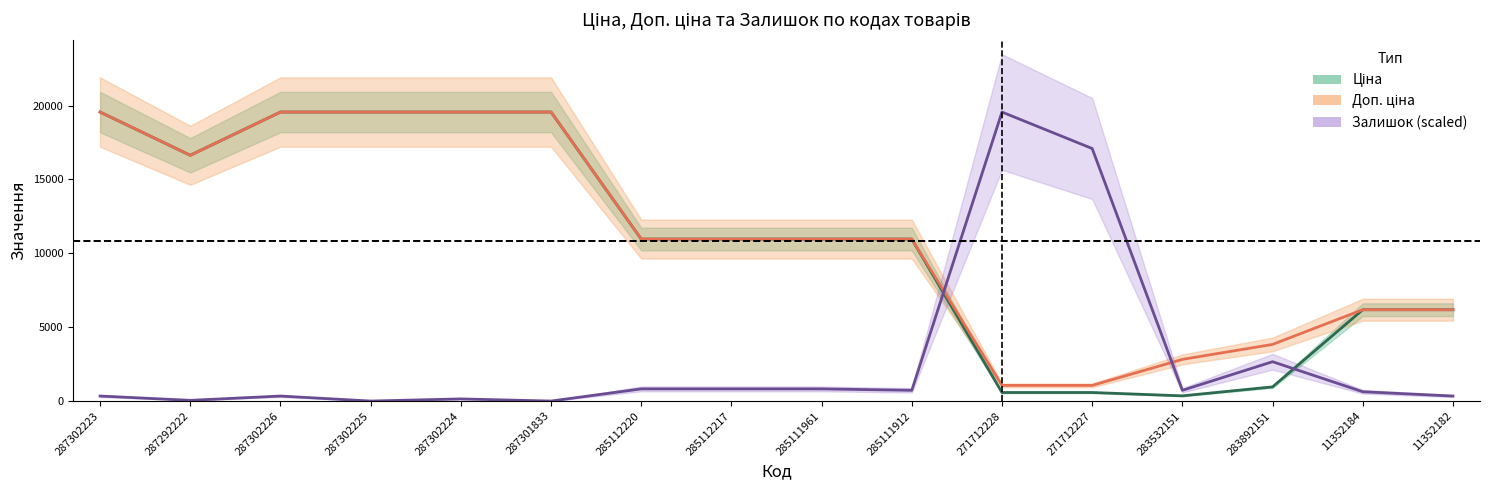

What is the difference between the maximum and minimum values in the Доп. ціна series?

18504.9